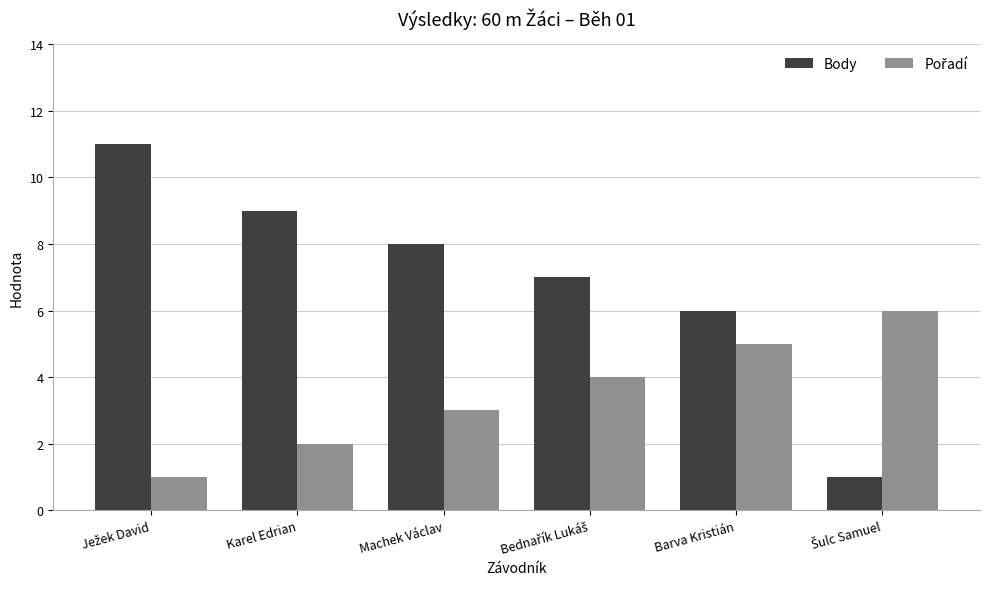

Which series has the largest total across all categories?

Body